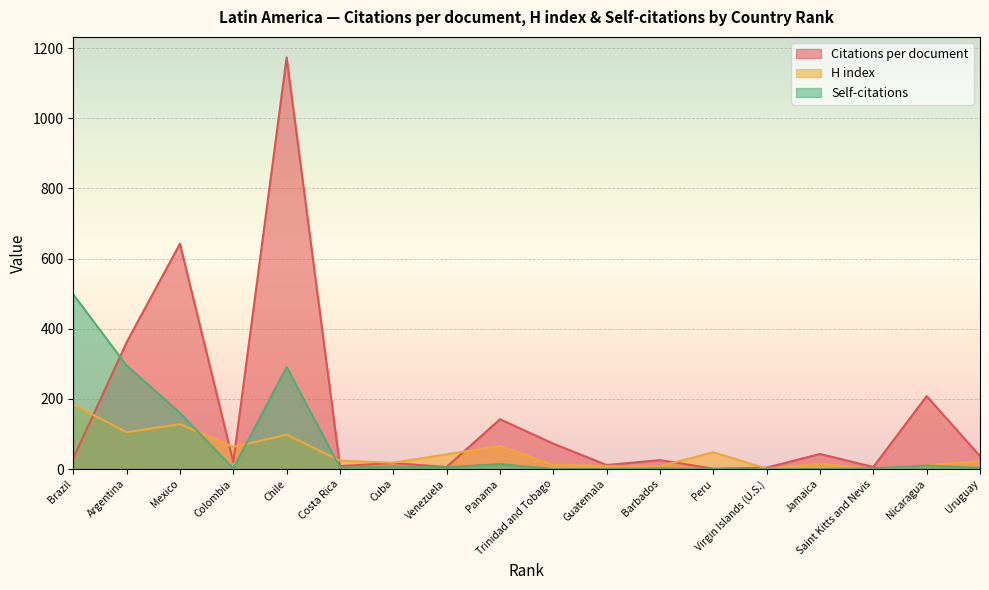

At which label is Citations per document closest to 587?

Mexico